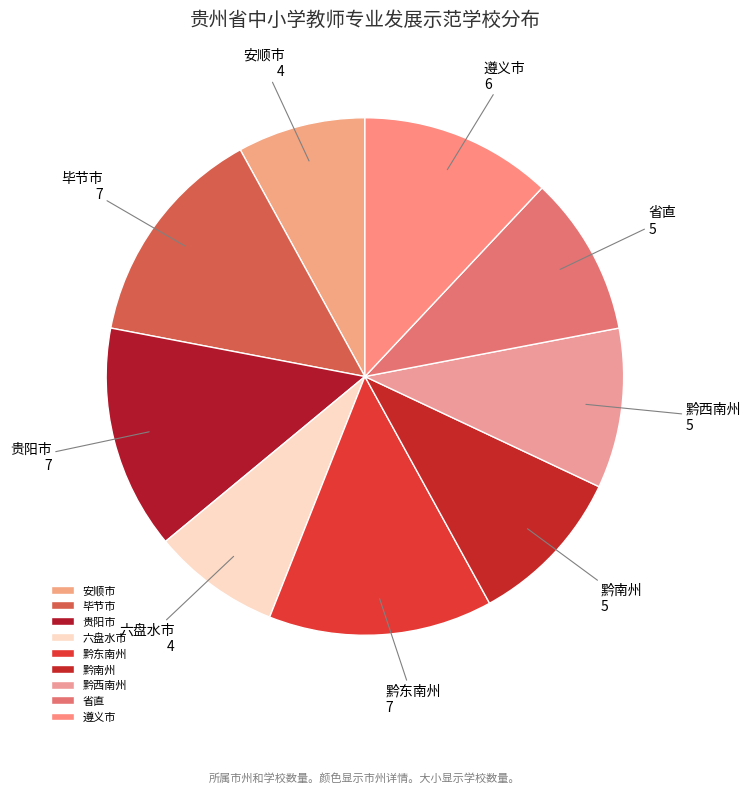

Which has a higher value, 黔西南州 or 贵阳市?

贵阳市